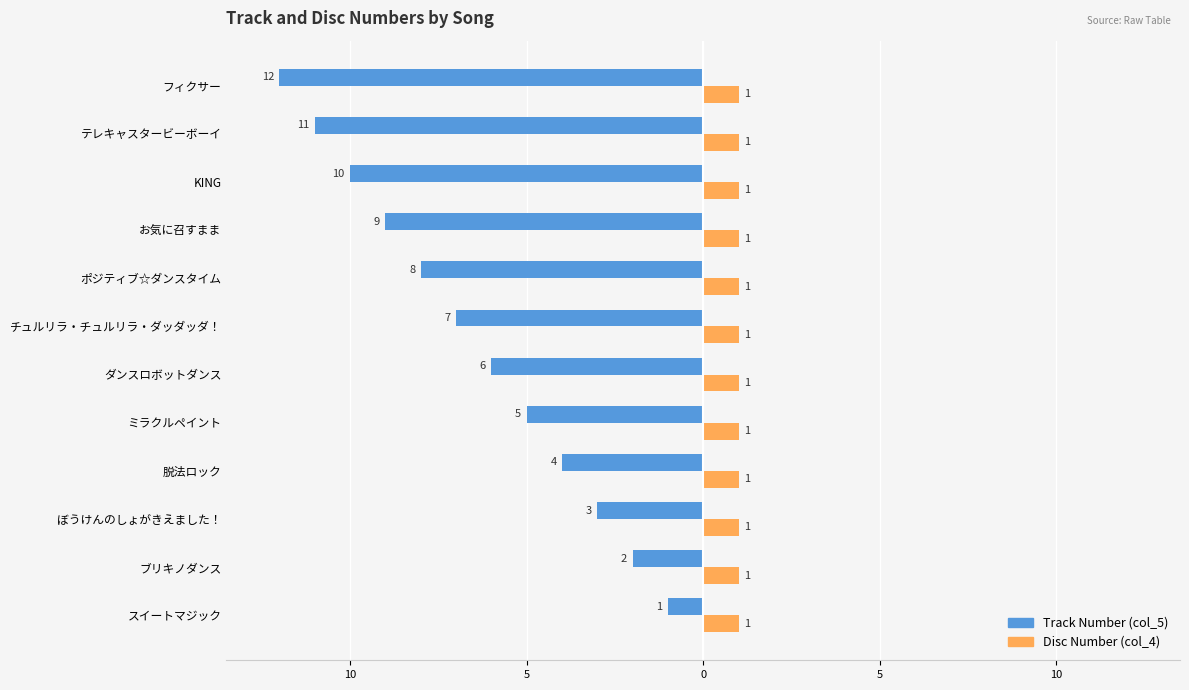

What are all the series names shown in the legend?

Track Number (col_5), Disc Number (col_4)